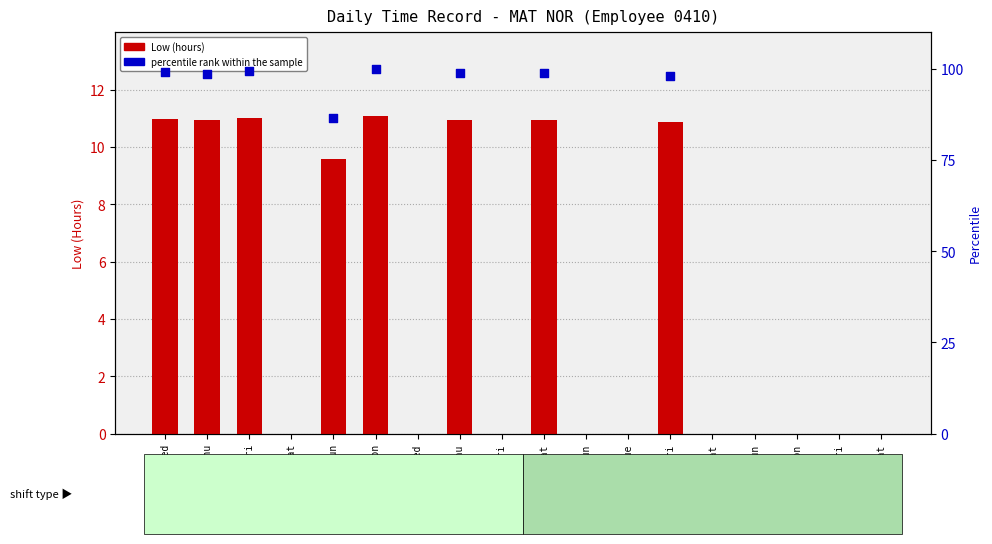

What are all the series names shown in the legend?

Low (hours), percentile rank within the sample